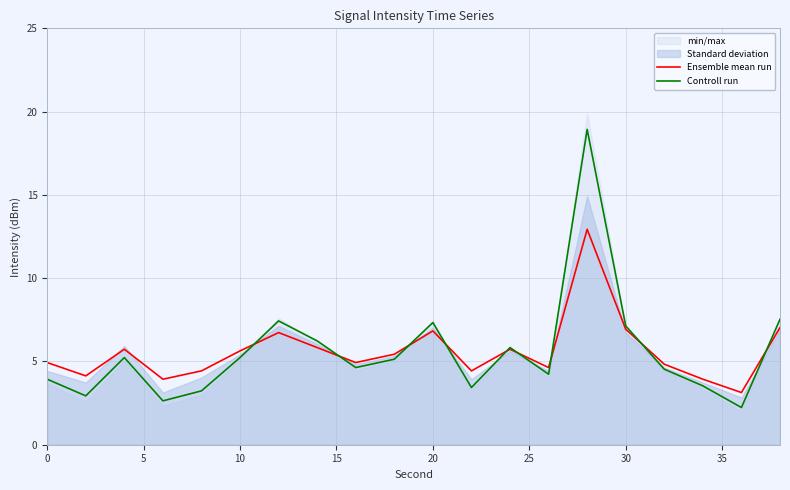

What is the highest value of the Ensemble mean run series?

12.9